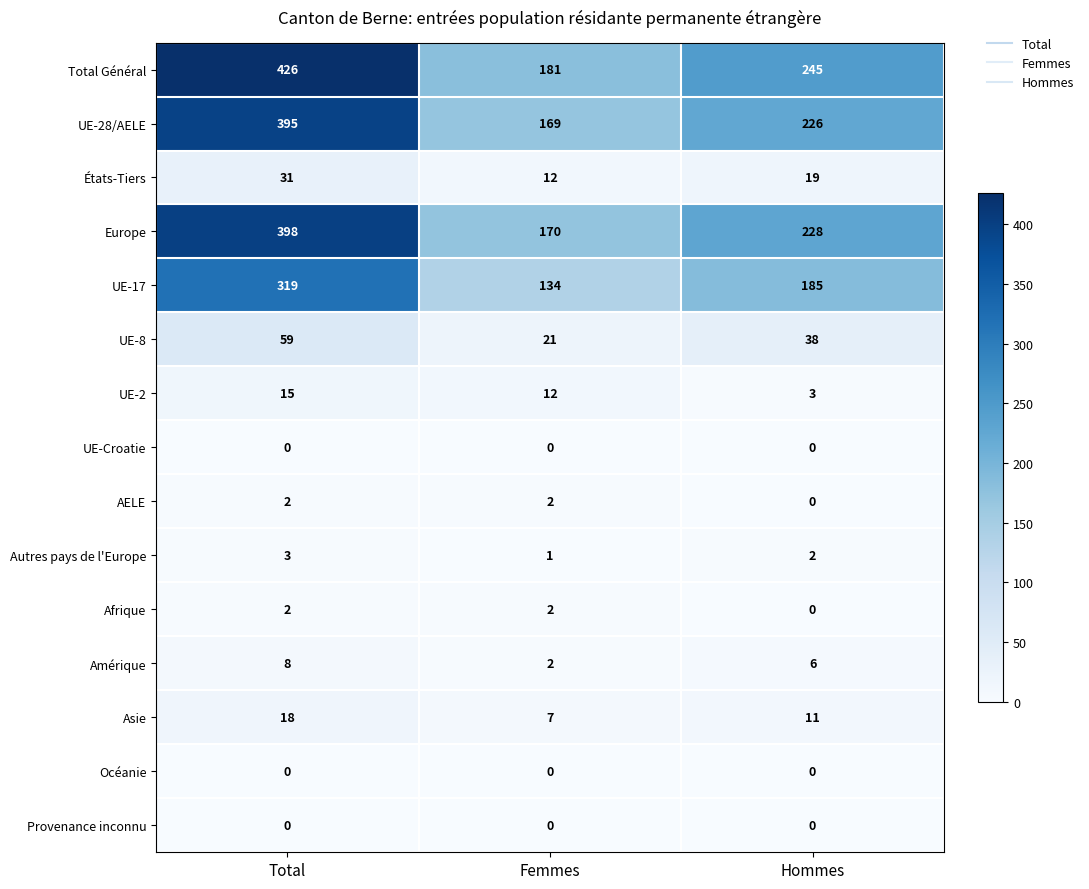

What is the total value across all series at Total?

1676